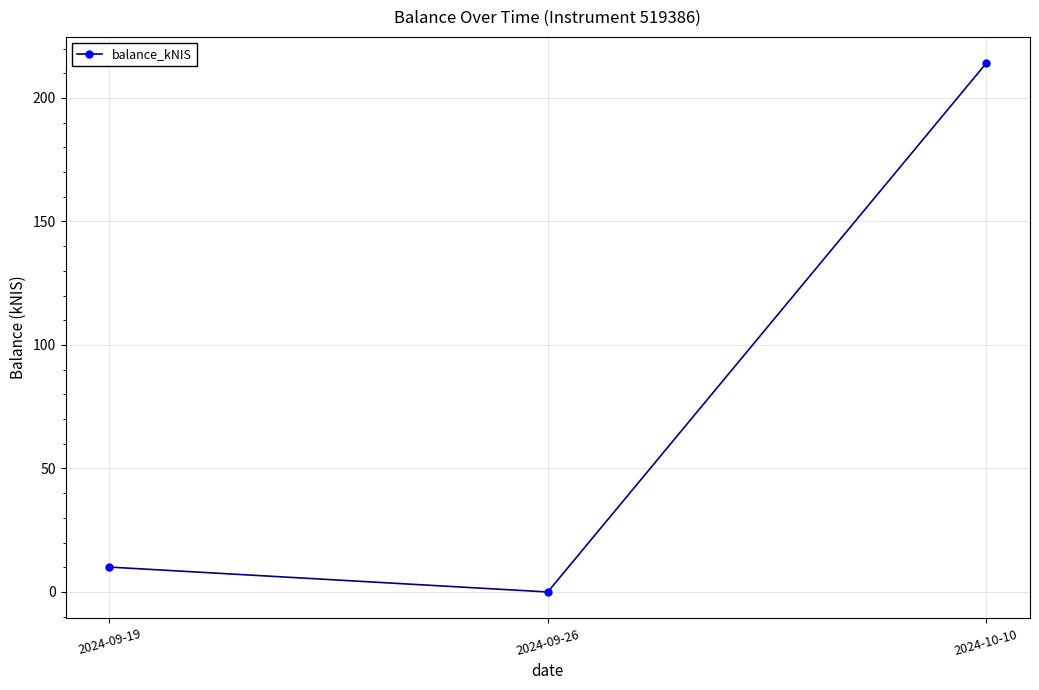

Reading left to right, transcribe all the data shown in this chart.

10.1	0.0	214.0